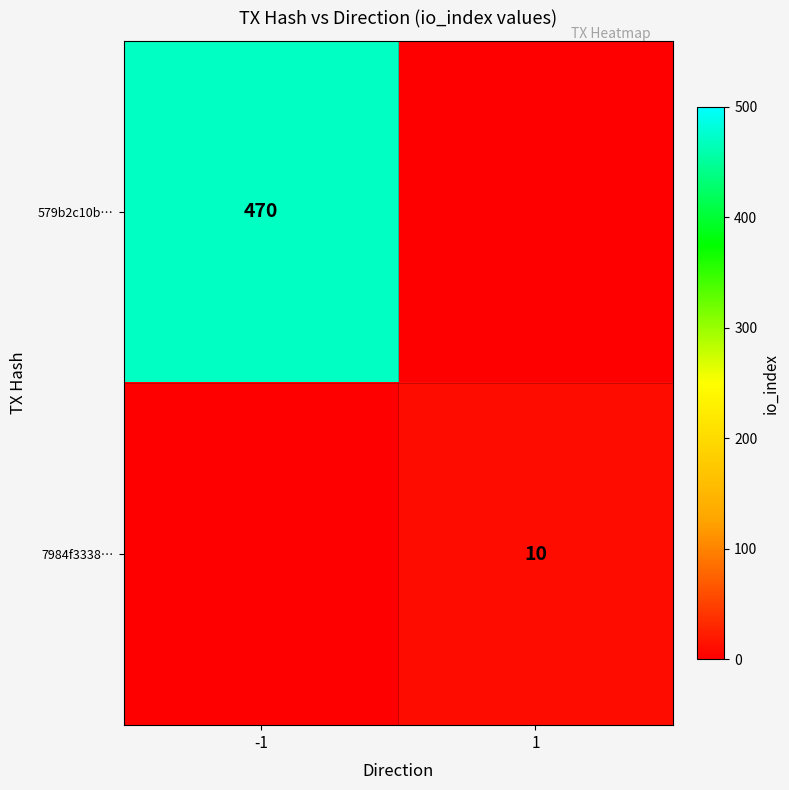

At how many categories does at least one series exceed 279?

1